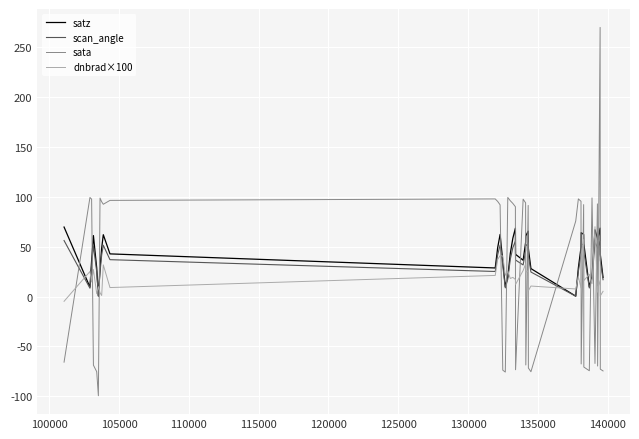

What is the smallest value displayed?

-99.4